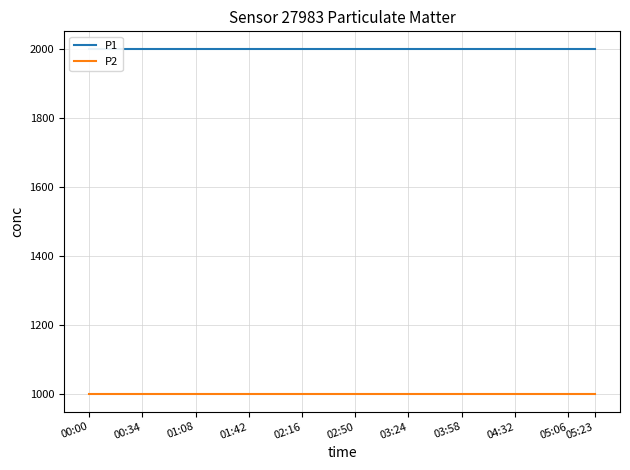

What is the label of the 9th point from the left?

02:16